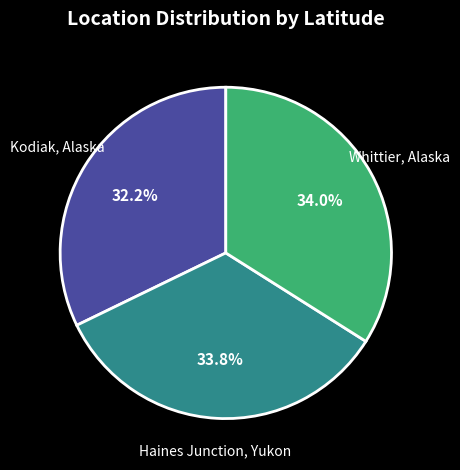

Is there any slice that represents more than half of the pie?

No